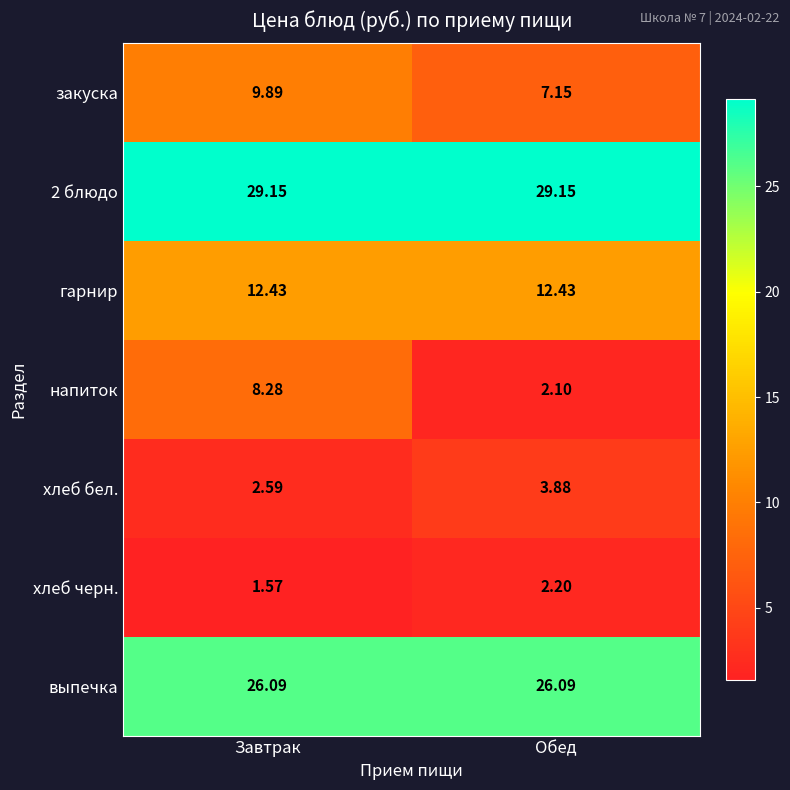

Which category has the lowest value in the закуска series?

Обед